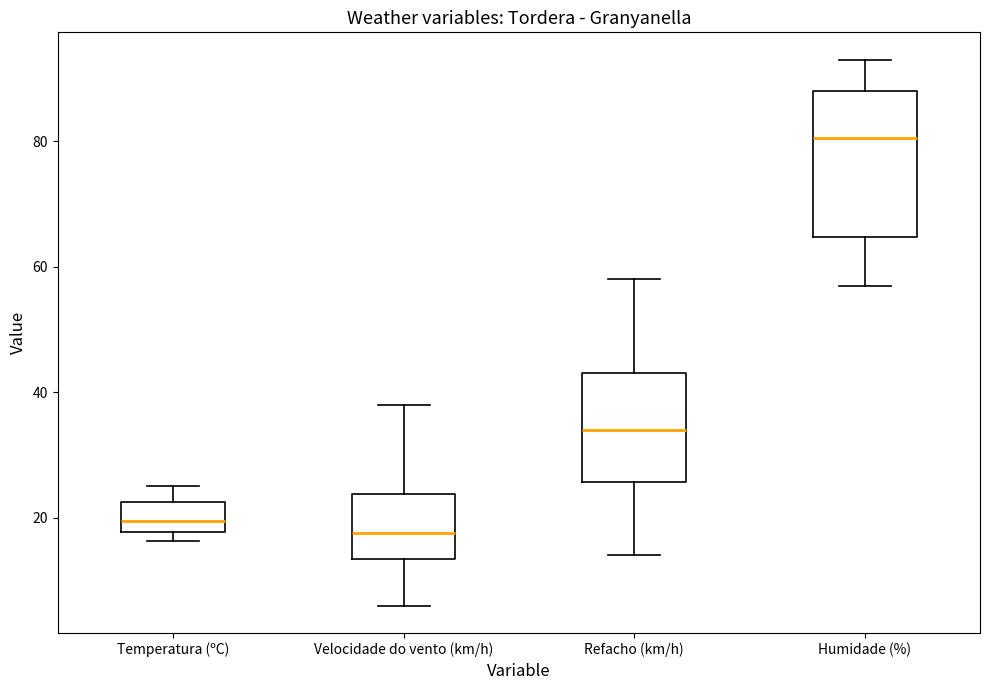

Reading left to right, read every box against the y-axis: the position of its median line, the range the box covers, and the ends of its whiskers. The values are not printed on the chart, so give them approximately, as read against the axis.

Temperatura (ºC): median 20, box 18 to 22, whiskers 16 to 26
Velocidade do vento (km/h): median 18, box 14 to 24, whiskers 6 to 38
Refacho (km/h): median 34, box 26 to 44, whiskers 14 to 58
Humidade (%): median 80, box 64 to 88, whiskers 58 to 94